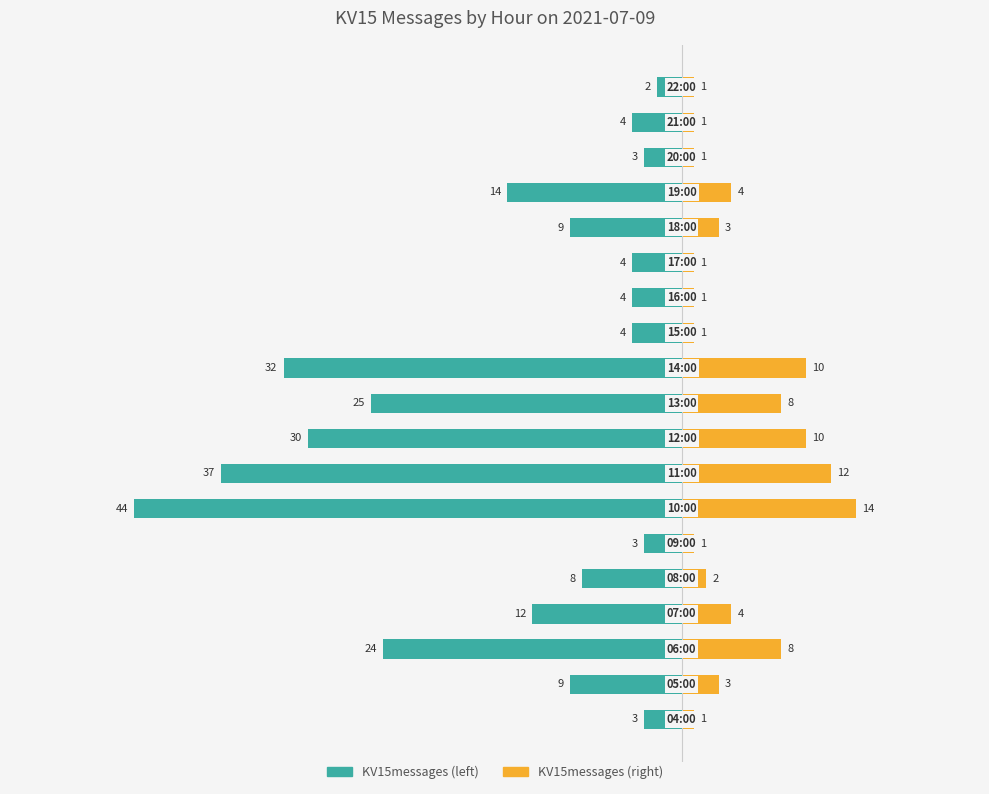

How many values in the Messages (left) series are below -9?

8